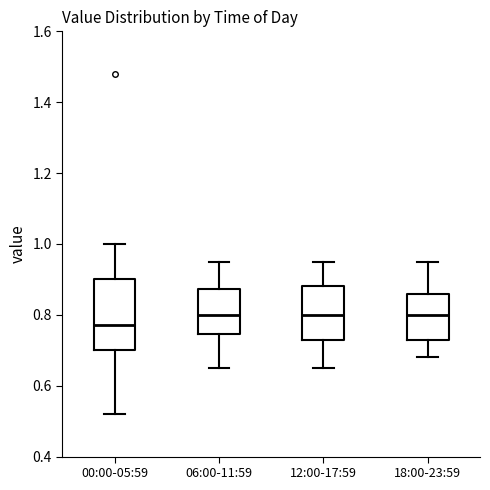

Comparing the boxes themselves (not the whiskers), which one is the tallest?

00:00-05:59